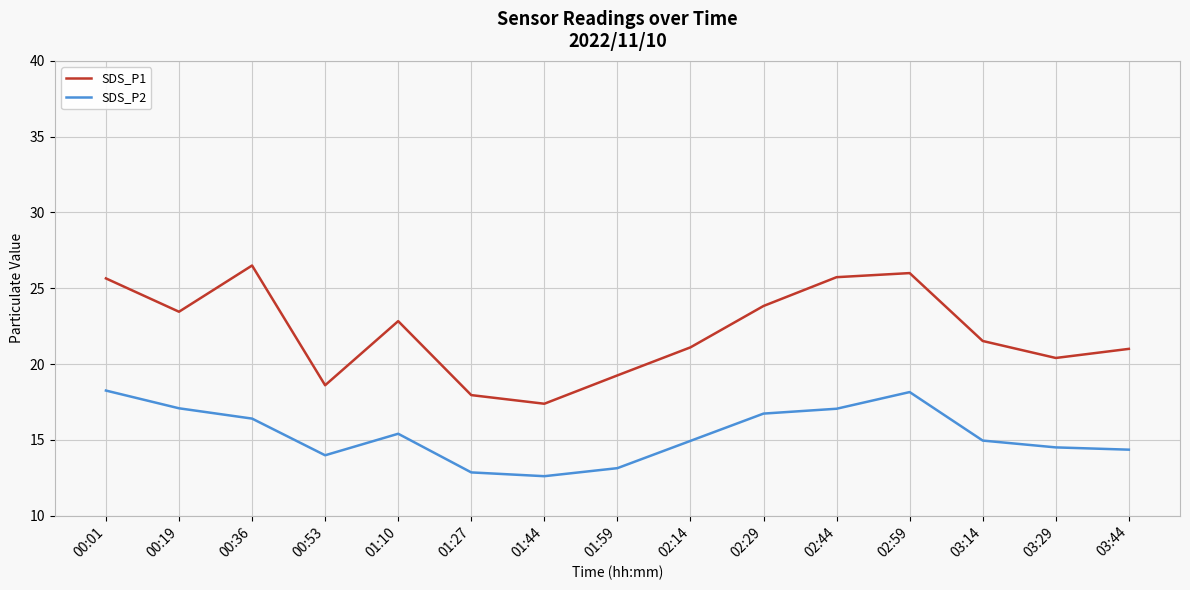

What is the difference between the SDS_P2 values at 03:44 and 00:01?

3.9